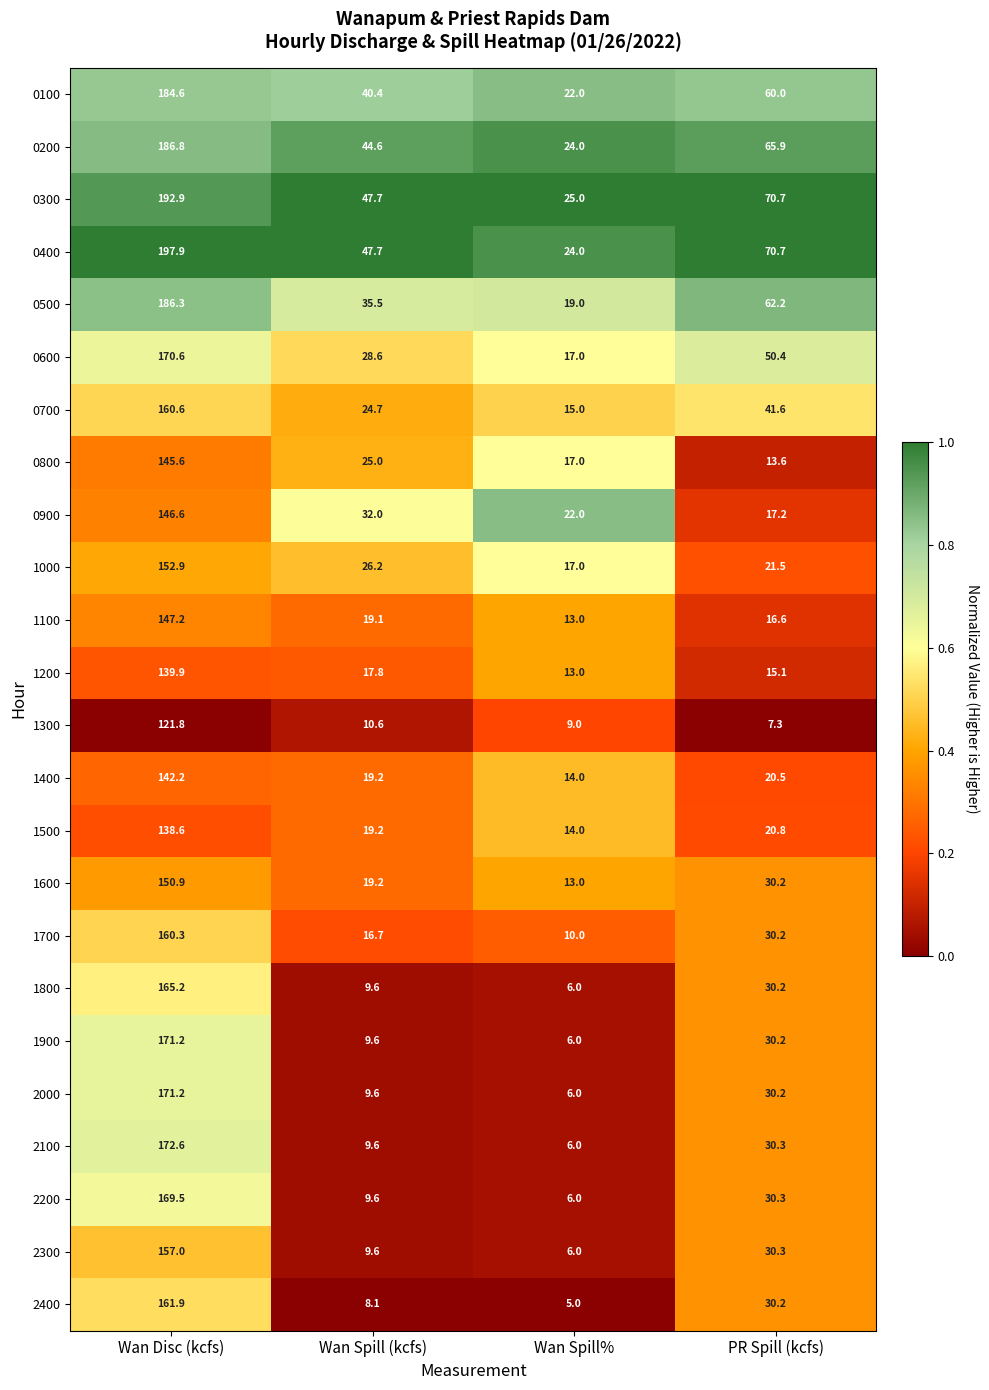

Which series has the largest total across all categories?

0400